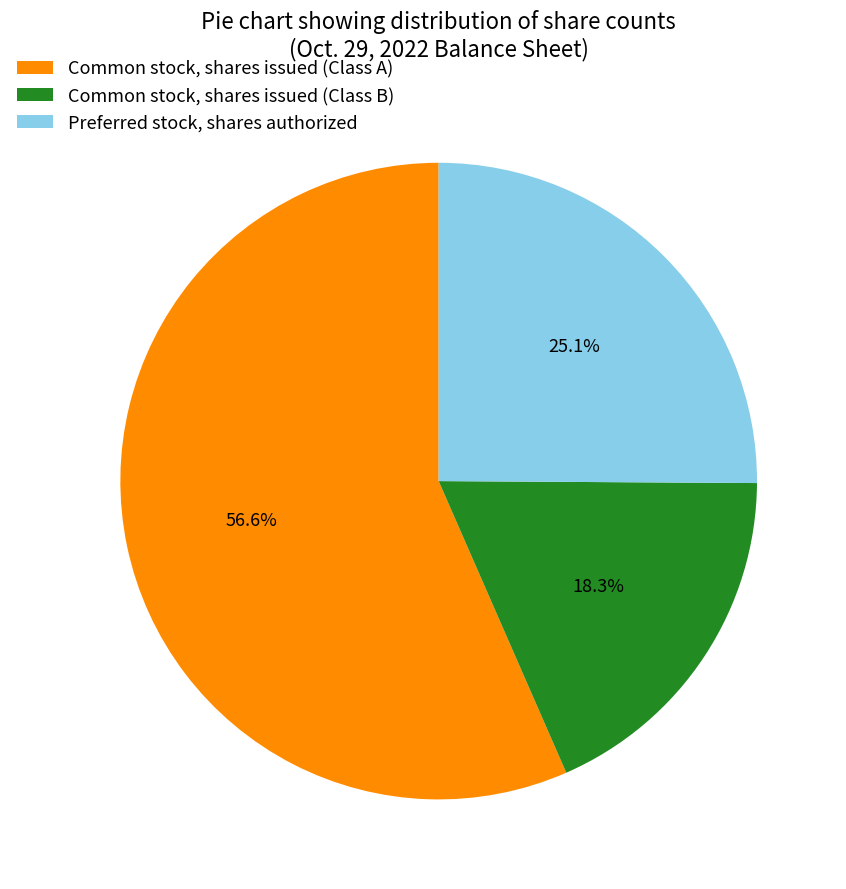

Which category accounts for the majority?

Common stock, shares issued (Class A)